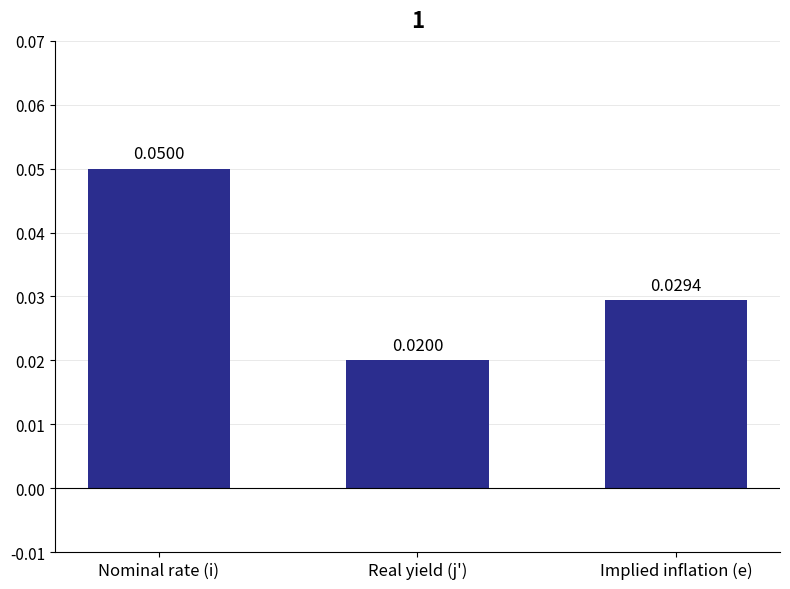

Which category has the highest value across all series?

Nominal rate (i)